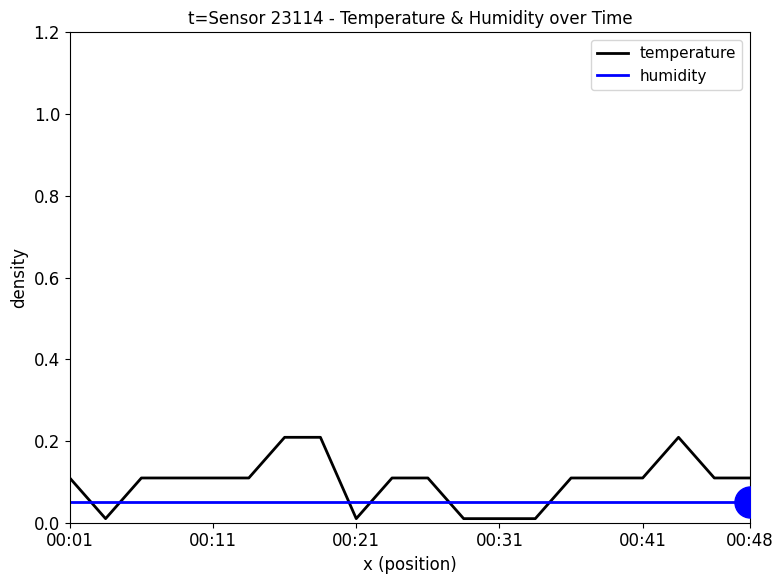

Which series has the largest total across all categories?

temperature